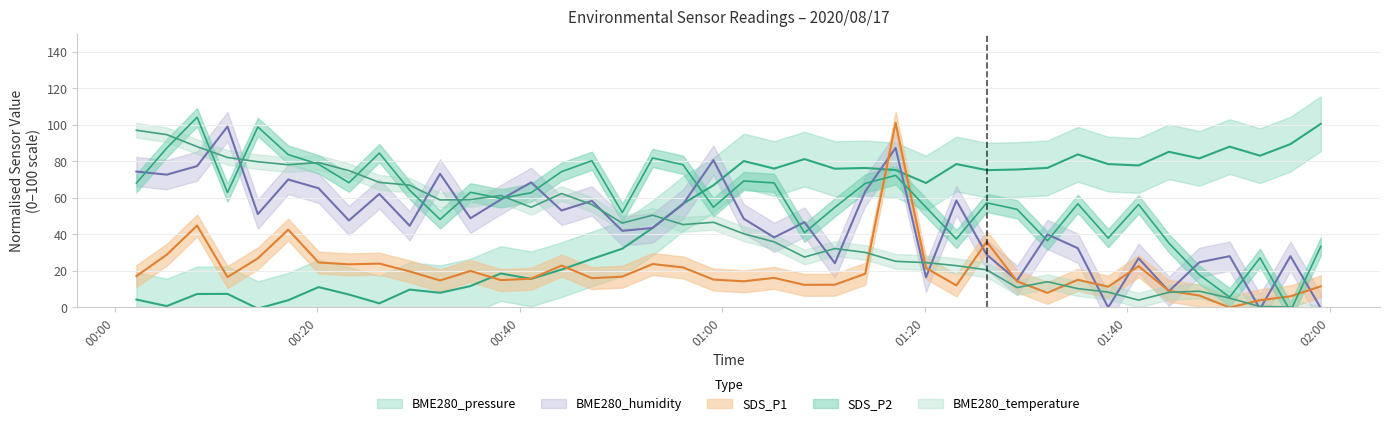

What is the spread (max minus min) of values at 2020/08/17 01:32:08?

68.5